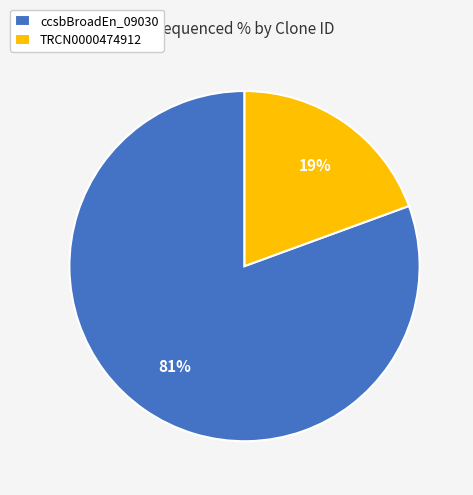

Which category accounts for the majority?

ccsbBroadEn_09030